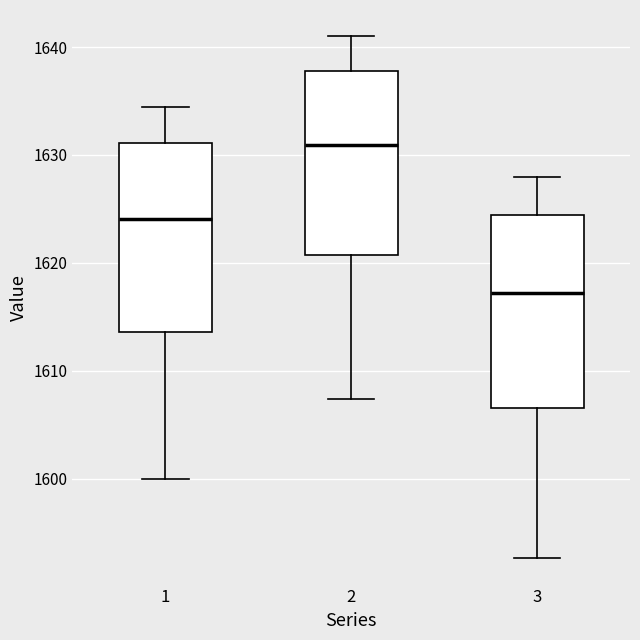

Reading left to right, read every box against the y-axis: the position of its median line, the range the box covers, and the ends of its whiskers. The values are not printed on the chart, so give them approximately, as read against the axis.

1: median 1624, box 1614 to 1631, whiskers 1600 to 1634
2: median 1631, box 1621 to 1638, whiskers 1607 to 1641
3: median 1617, box 1607 to 1624, whiskers 1593 to 1628